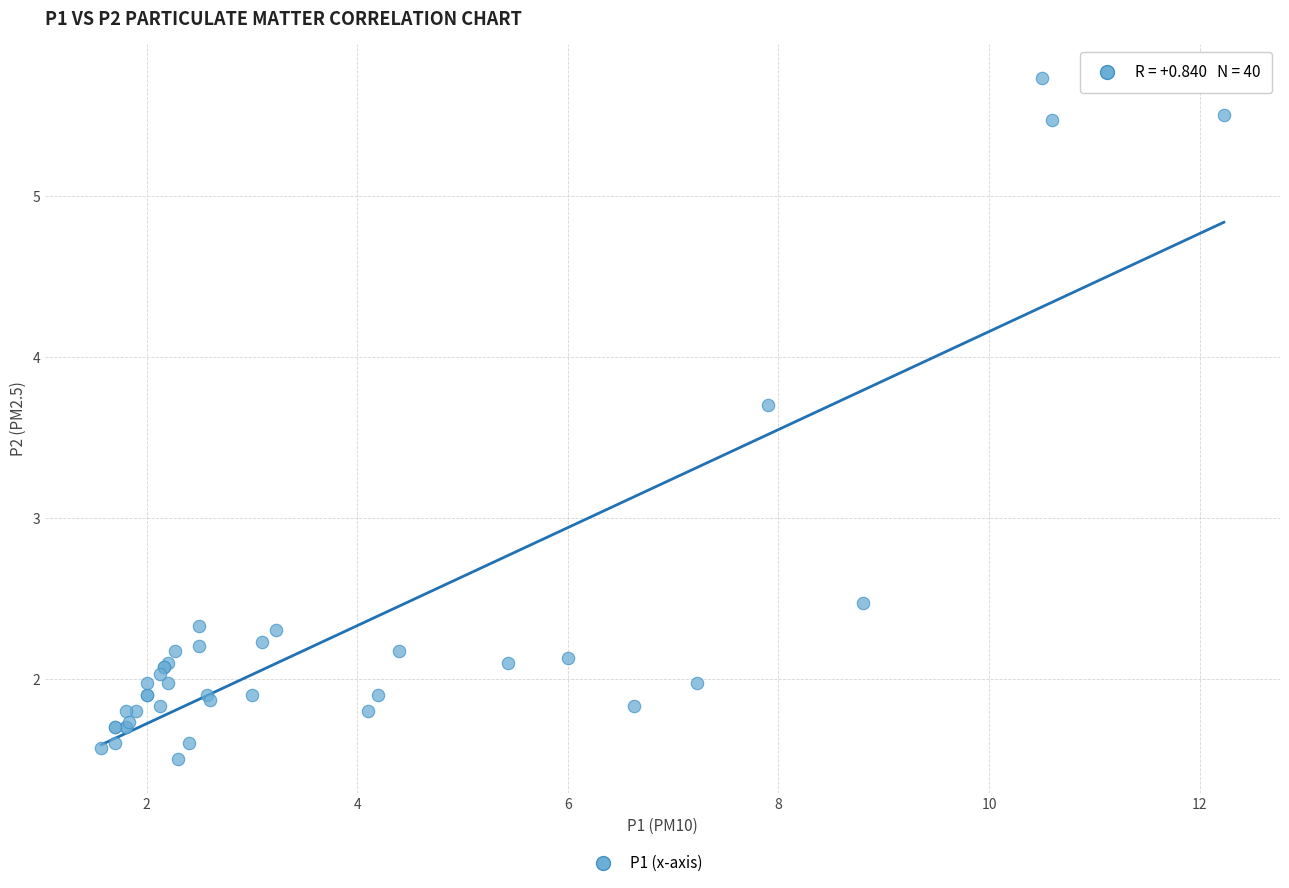

What Y value in the scatter plot is closest to 3?

2.5